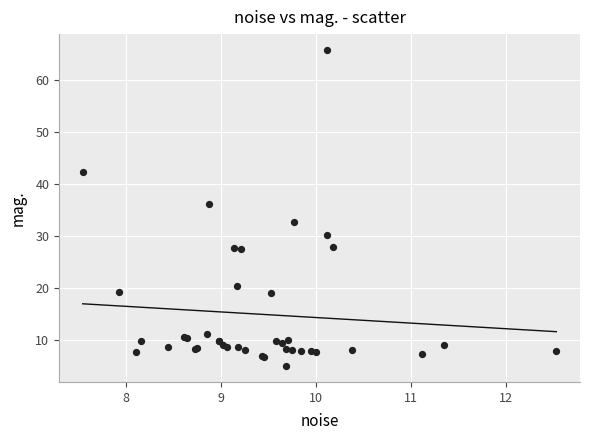

What Y value in the scatter plot is closest to 35?

36.1